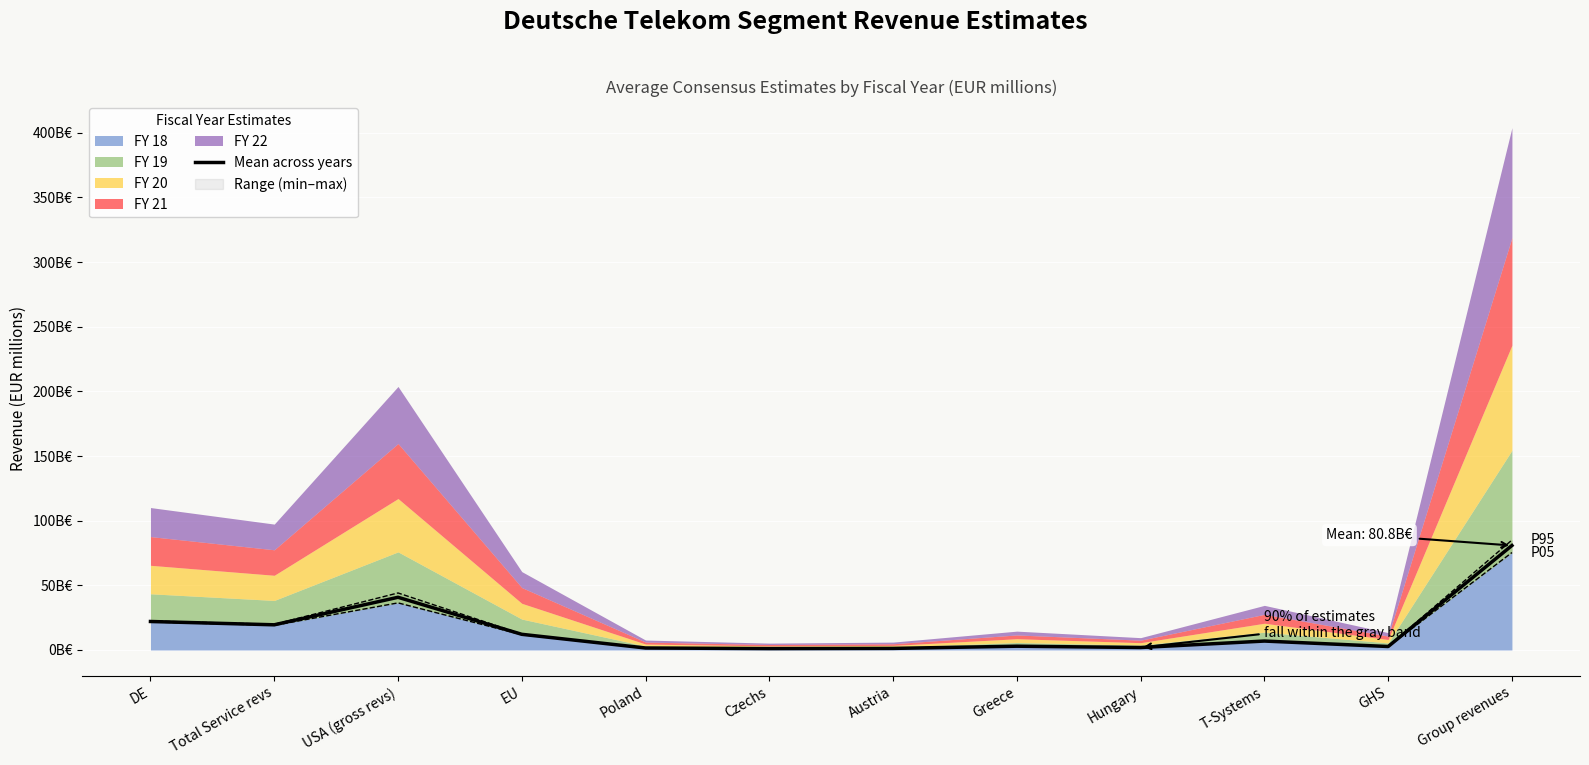

How many interior local valleys (lower than both neighbors) does the data have?

4